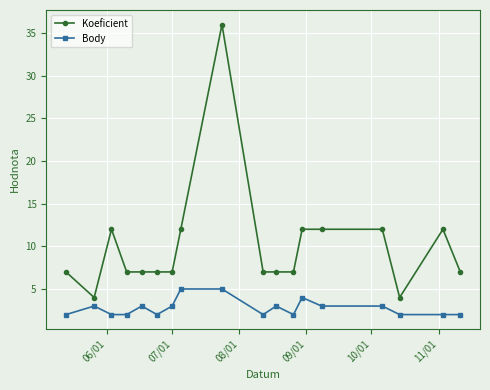

Reading left to right, transcribe all the data shown in this chart.

Koeficient: 7	4	12	7	7	7	7	12	36	7	7	7	12	12	12	4	12	7
Body: 2	3	2	2	3	2	3	5	5	2	3	2	4	3	3	2	2	2